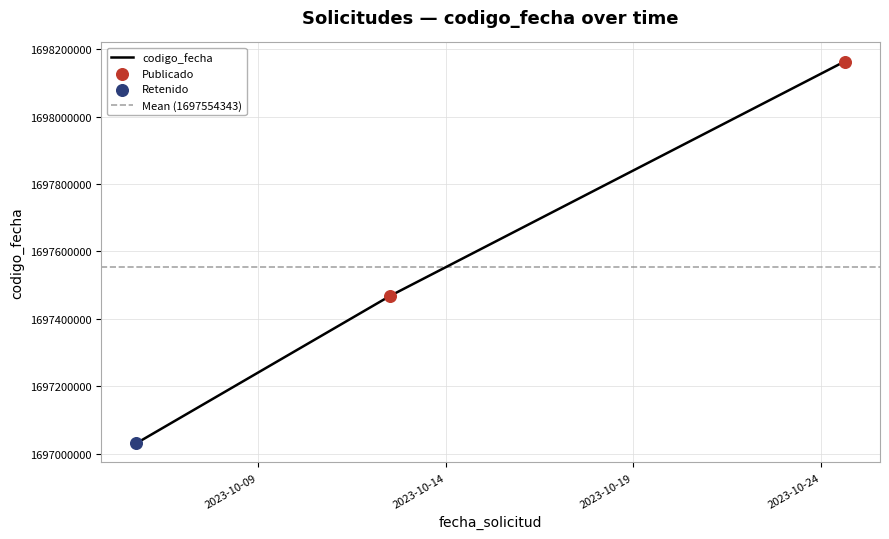

What is the change in value from 2023-10-24 15:17:37 to 2023-10-12 12:25:19?

-694767